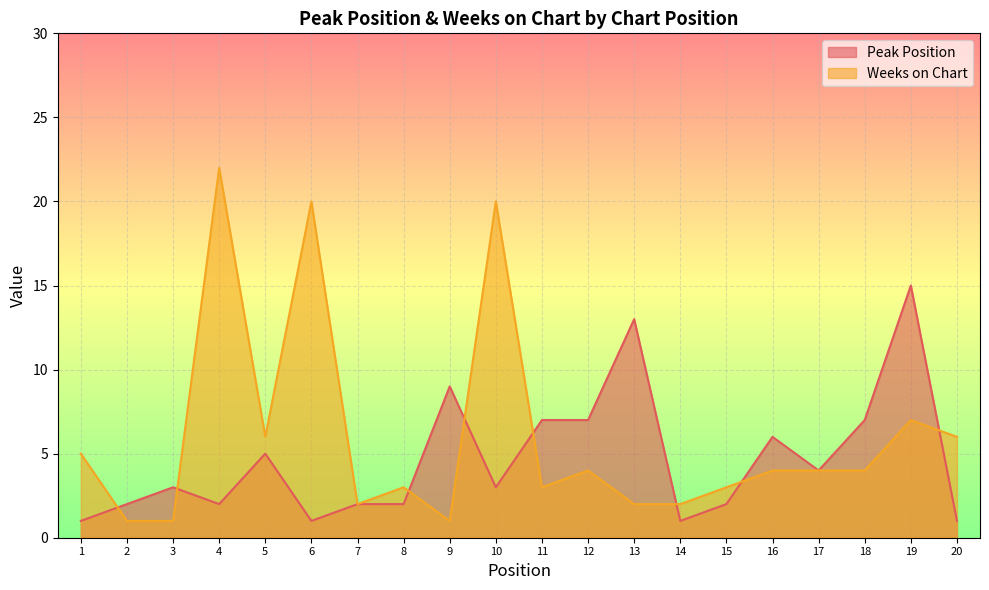

What is the sum of the Peak Position values at 11 and 2?

9